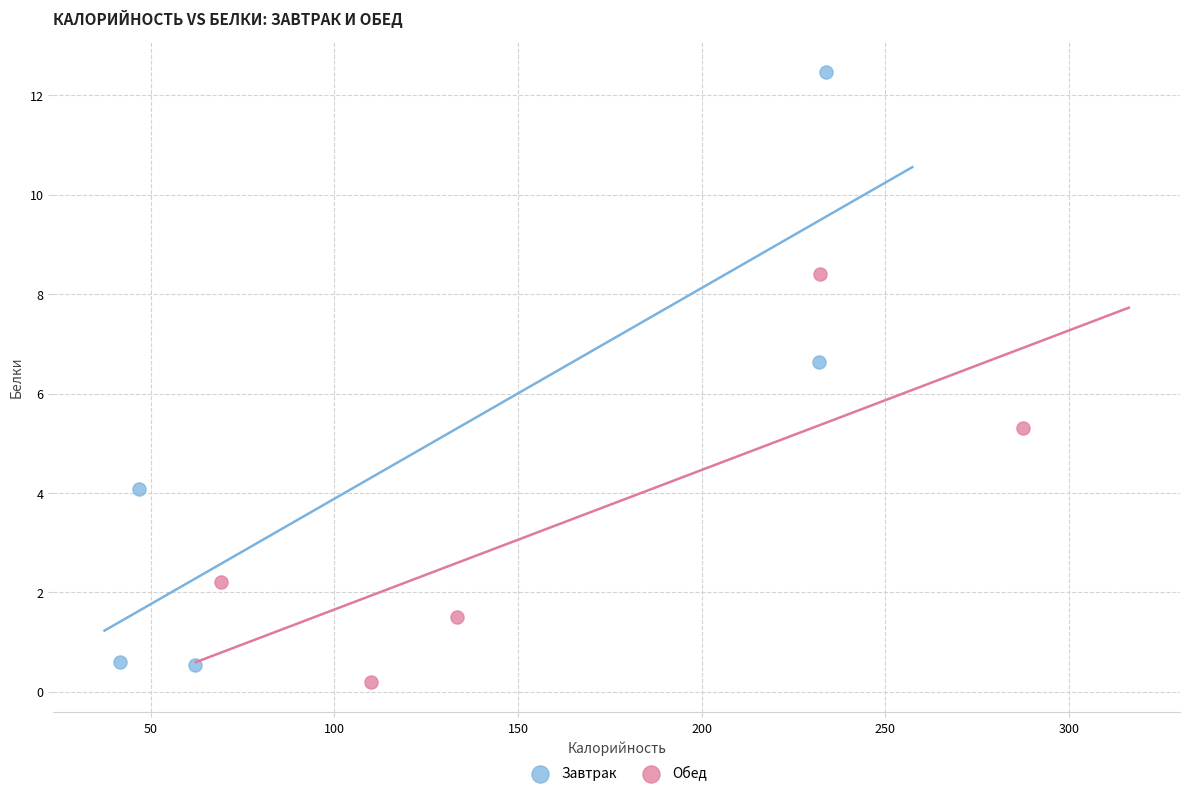

Which series reaches the maximum Y coordinate?

Завтрак